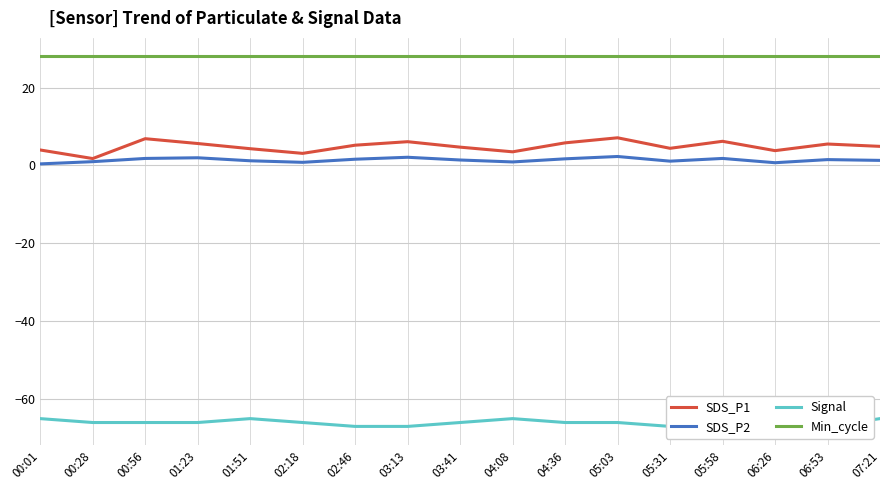

True or false: Signal has a value of -33.7 at 03:13.

False